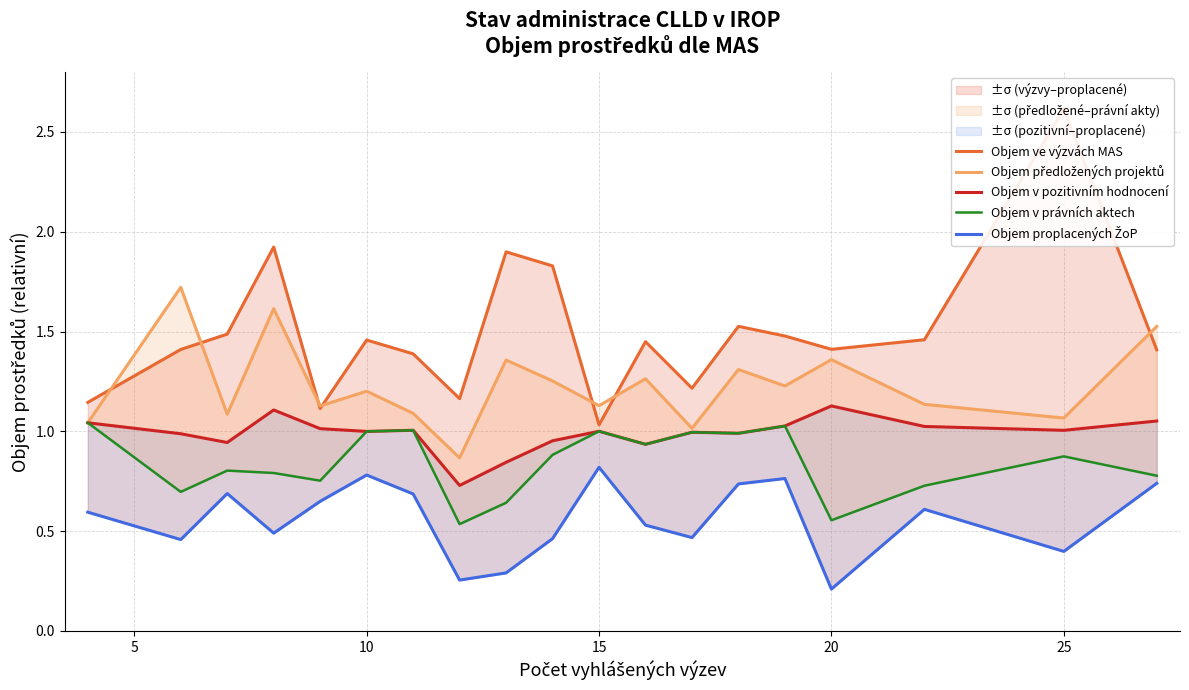

List the series in order of their peak value, lowest first.

Objem proplacených ŽoP, Objem v právních aktech, Objem v pozitivním hodnocení, Objem předložených projektů, Objem ve výzvách MAS